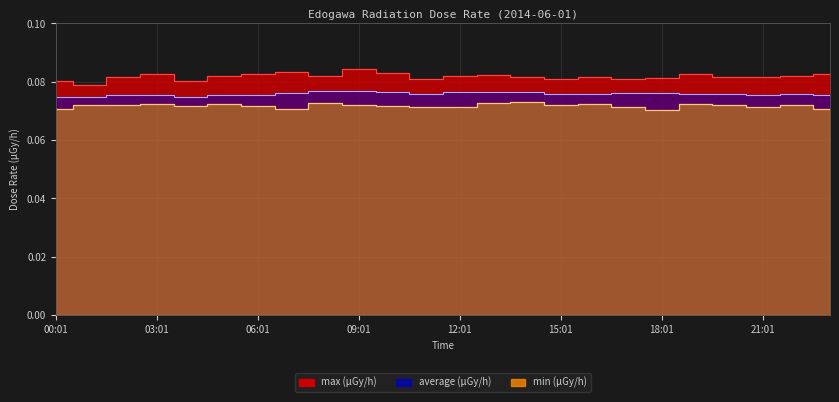

What are all the series names shown in the legend?

max, average, min